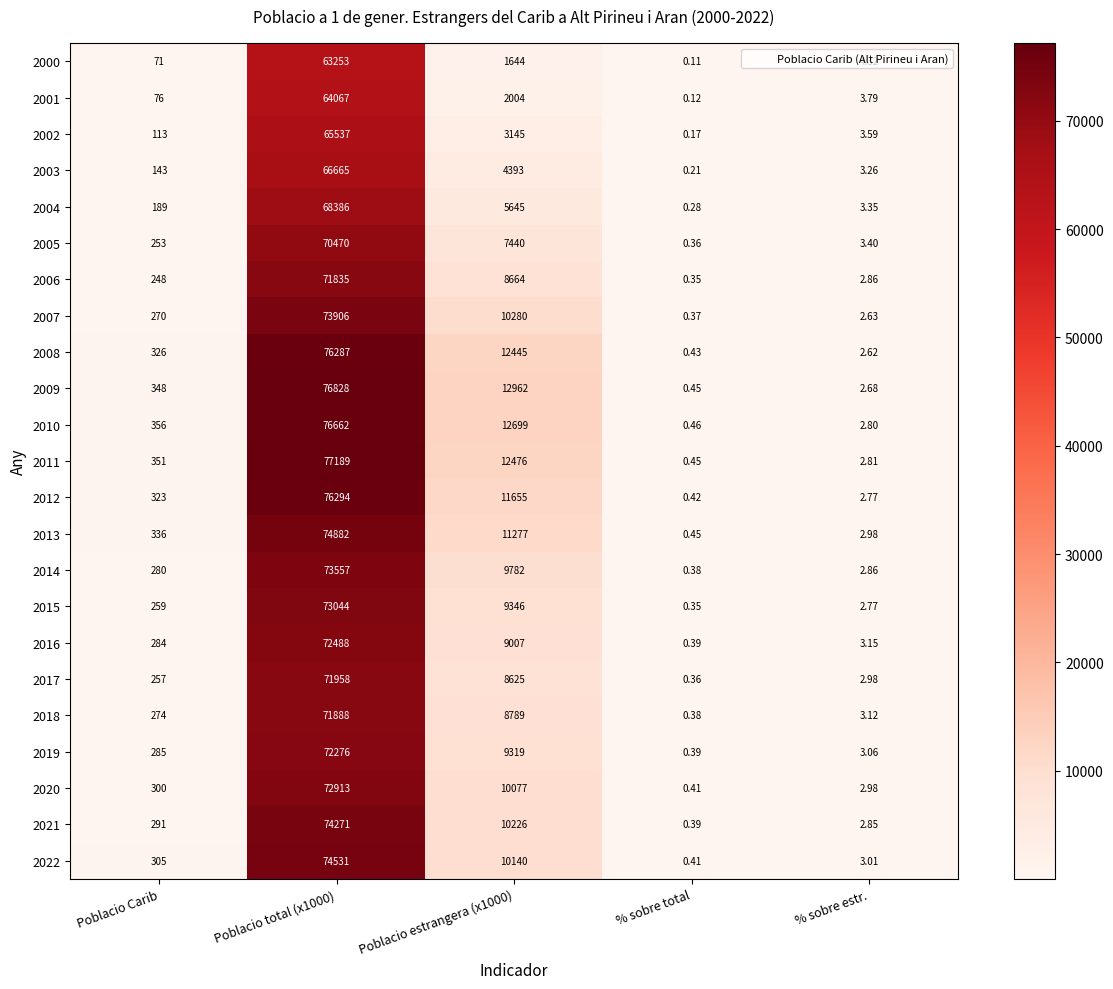

At which category is the sum across all series the highest?

Poblacio total (x1000)